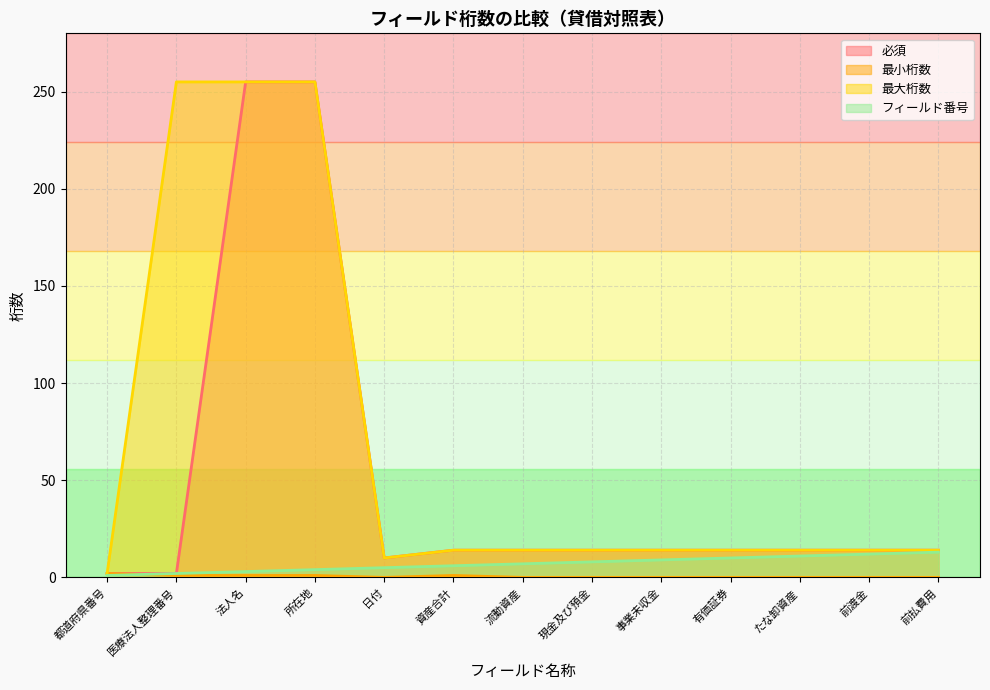

True or false: フィールド番号 and 最大桁数 intersect in this chart.

False